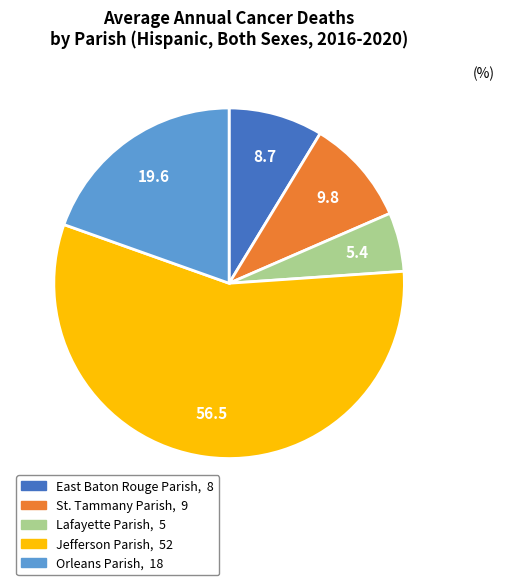

How many segments does this pie chart have?

5